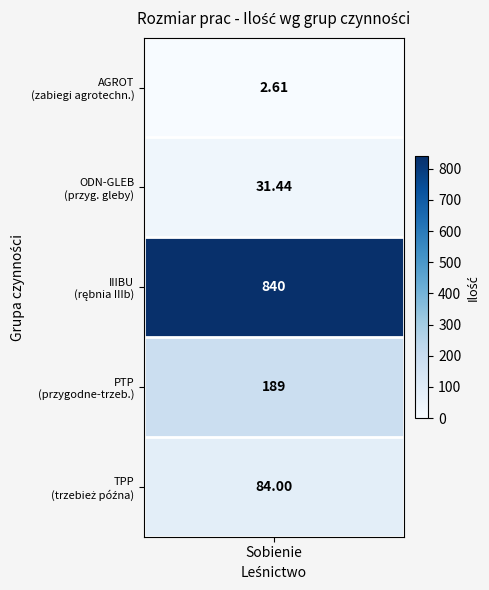

Rank the categories by value from highest to lowest.

IIIBU, PTP, TPP, ODN-GLEB, AGROT